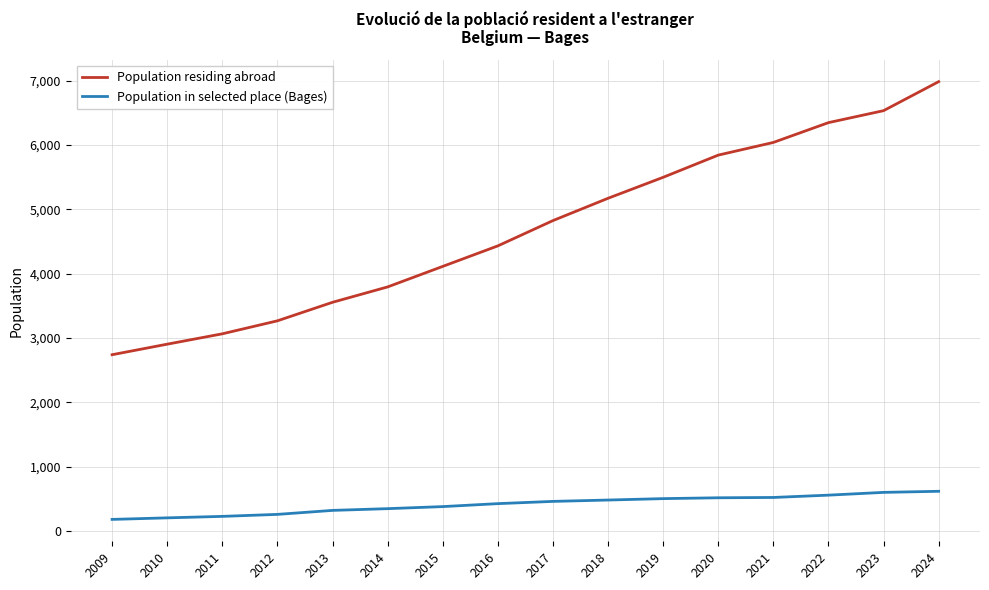

What is the smallest value displayed?

179